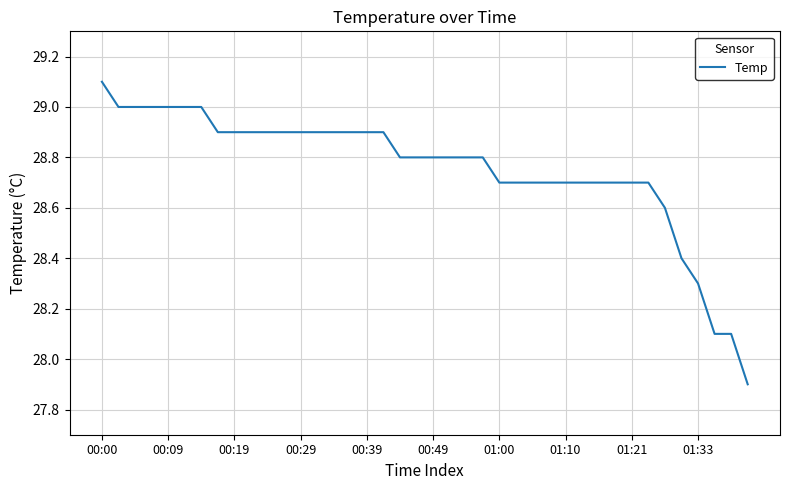

What is the difference between the maximum and minimum values?

1.2